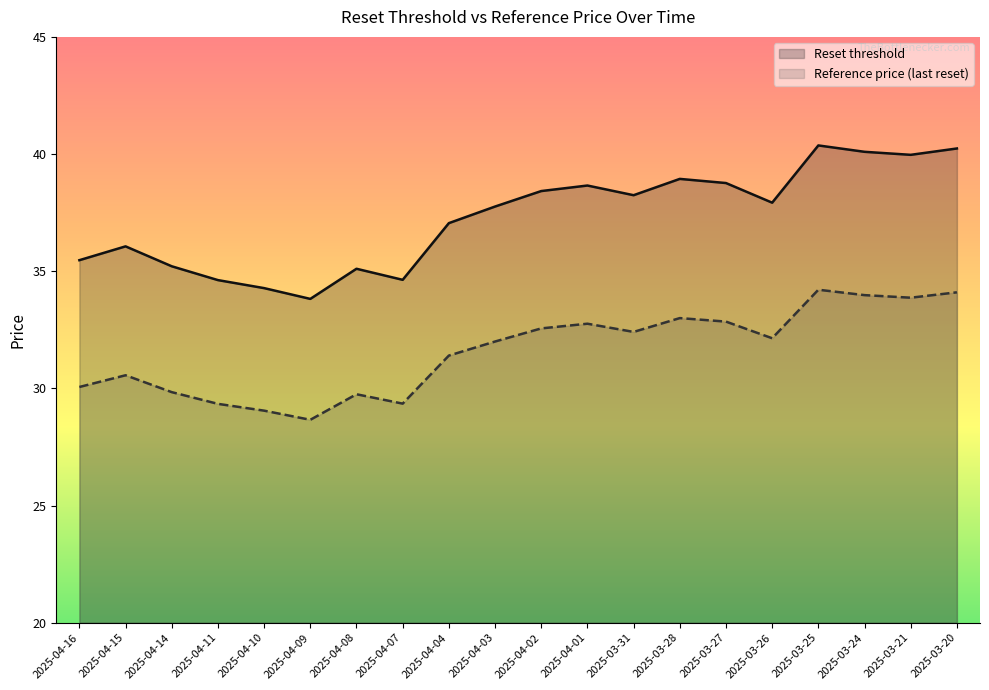

Where is the first local maximum for Reference price (last reset)?

2025-04-15